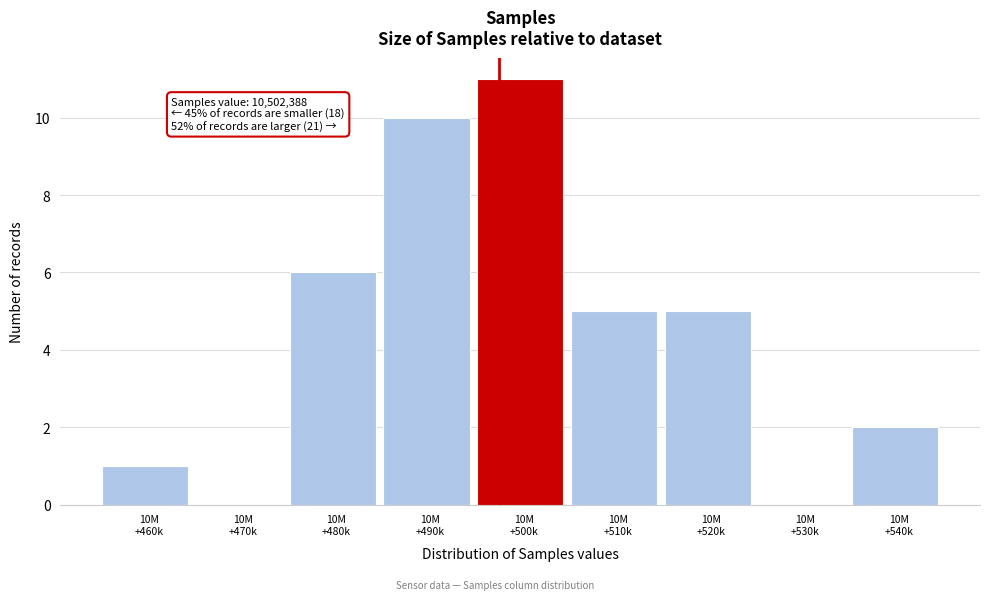

What is the sum of all values?

40